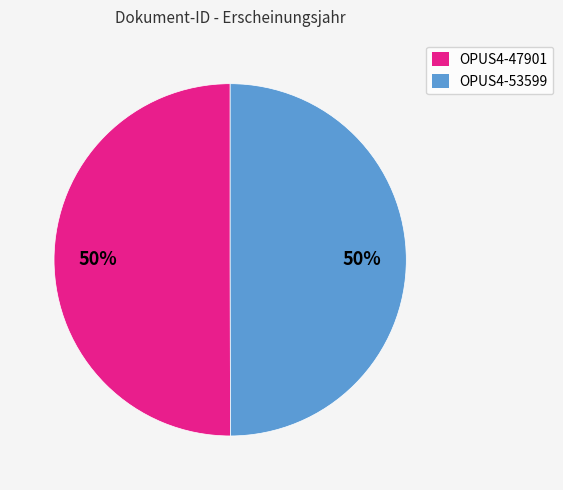

To the nearest percent, what percentage of the pie is OPUS4-47901?

50%